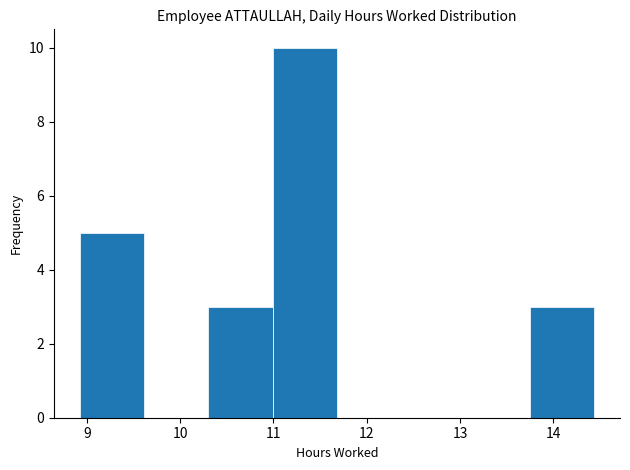

Reading left to right, list every bar in this chart as the range it spans on the x-axis followed by its height. Neither the bar edges nor the heights are printed on the chart, so give them approximately, as read against the axes.

8.92 to 9.61: 5
9.61 to 10.30: 0
10.30 to 10.99: 3
10.99 to 11.68: 10
11.68 to 12.37: 0
12.37 to 13.06: 0
13.06 to 13.75: 0
13.75 to 14.44: 3